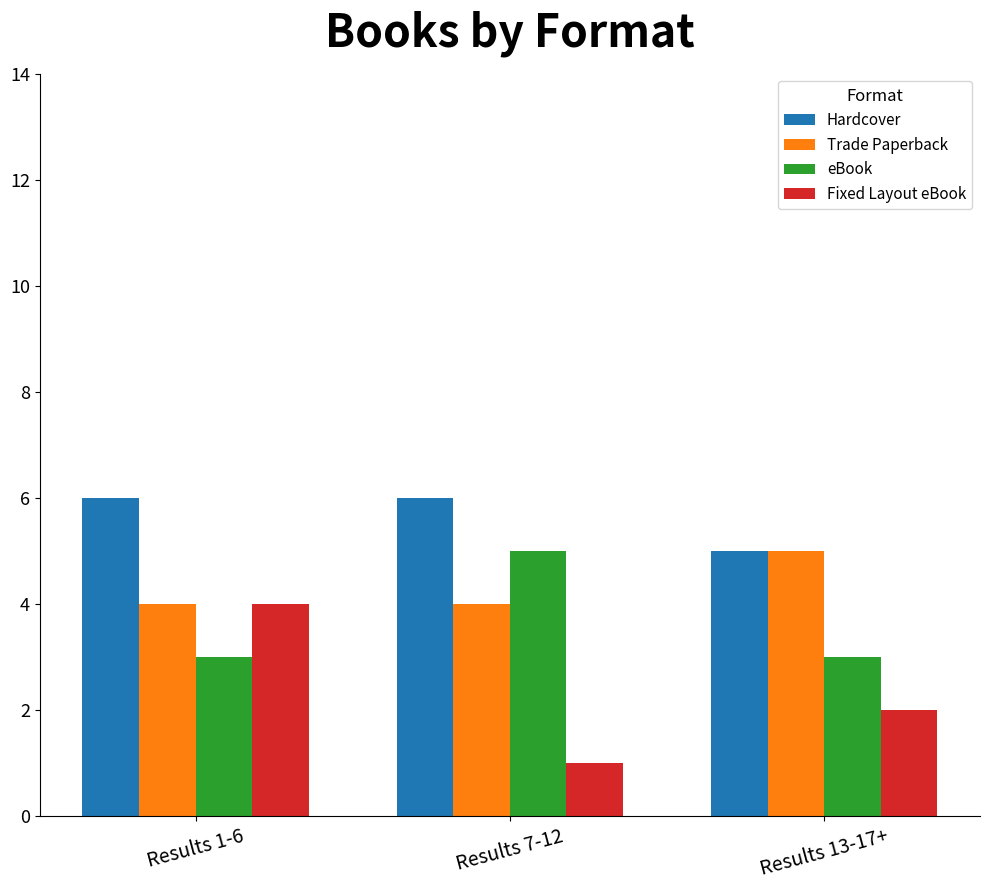

What is the sum of all Hardcover values?

17